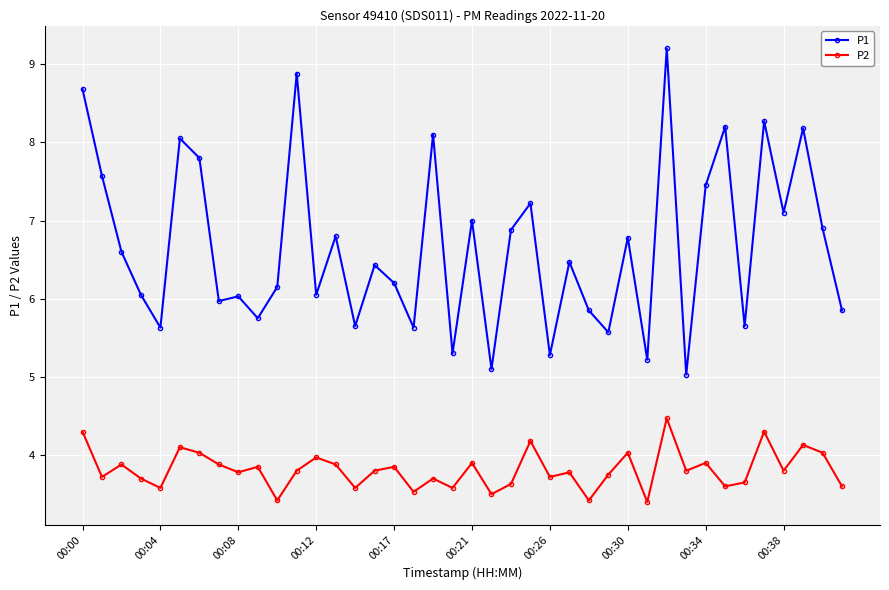

At how many categories does at least one series exceed 8?

8